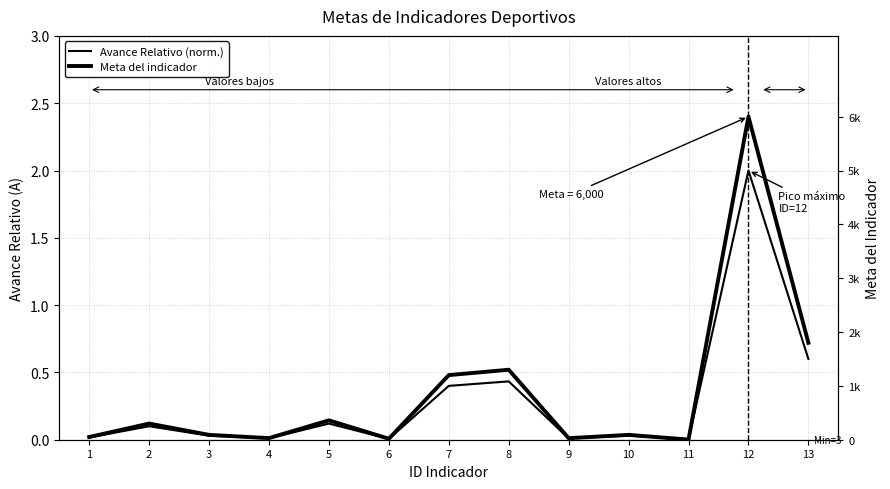

Between 5 and 13, which series saw the biggest shift?

Meta del indicador